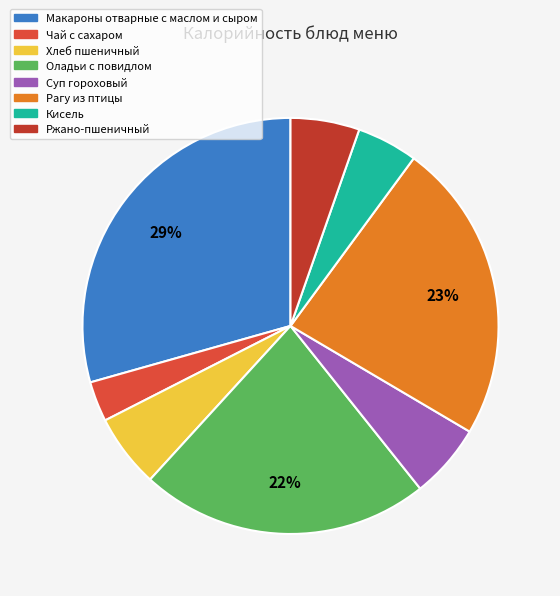

What is the smallest slice in the pie chart?

Чай с сахаром